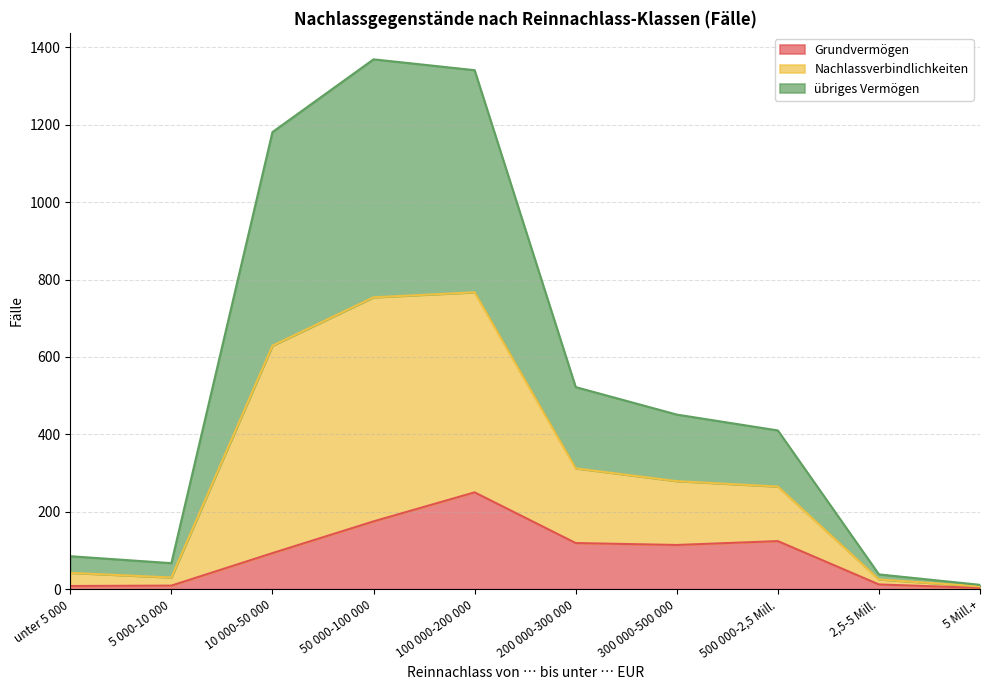

The value of Grundvermögen at 50 000-100 000 is 175. True or false?

True